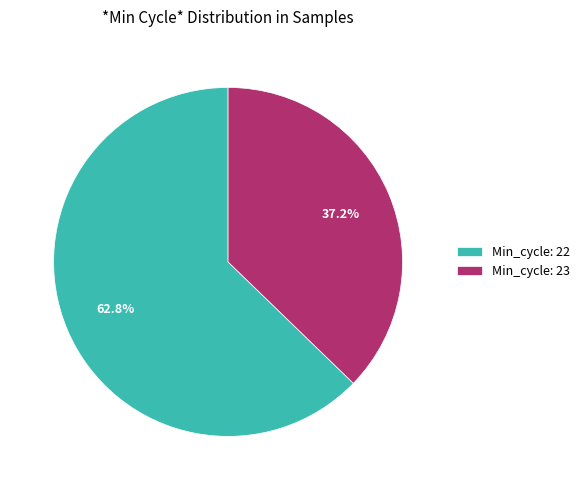

What is the largest slice in the pie chart?

Min_cycle: 22